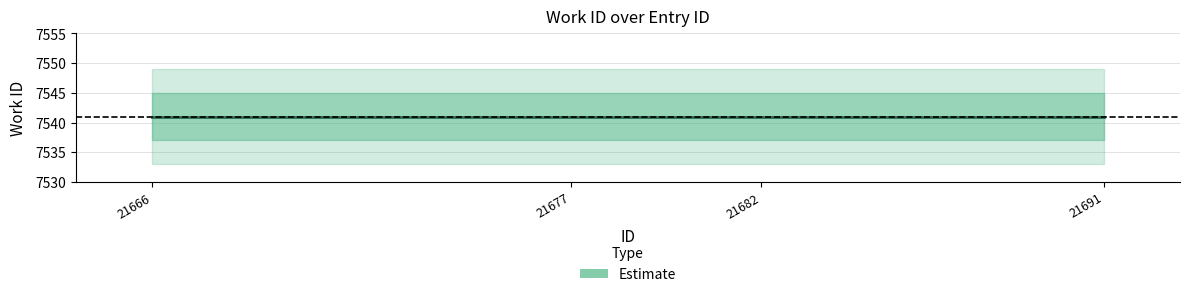

Between 21677 and 21682, which is larger?

21682